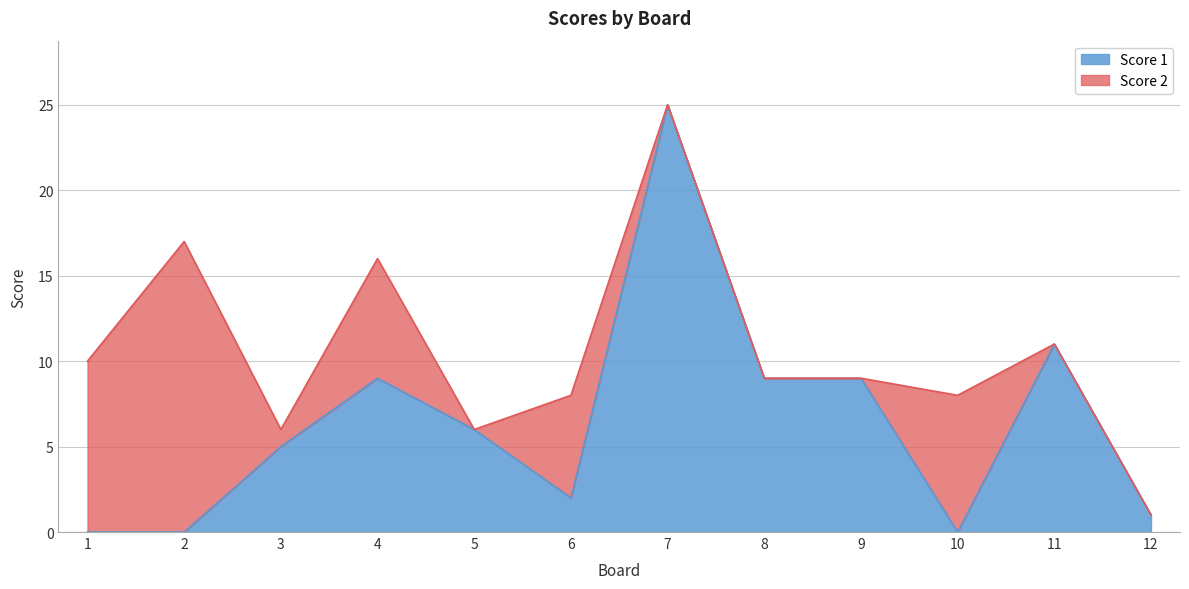

Does the chart have visible grid lines?

Yes